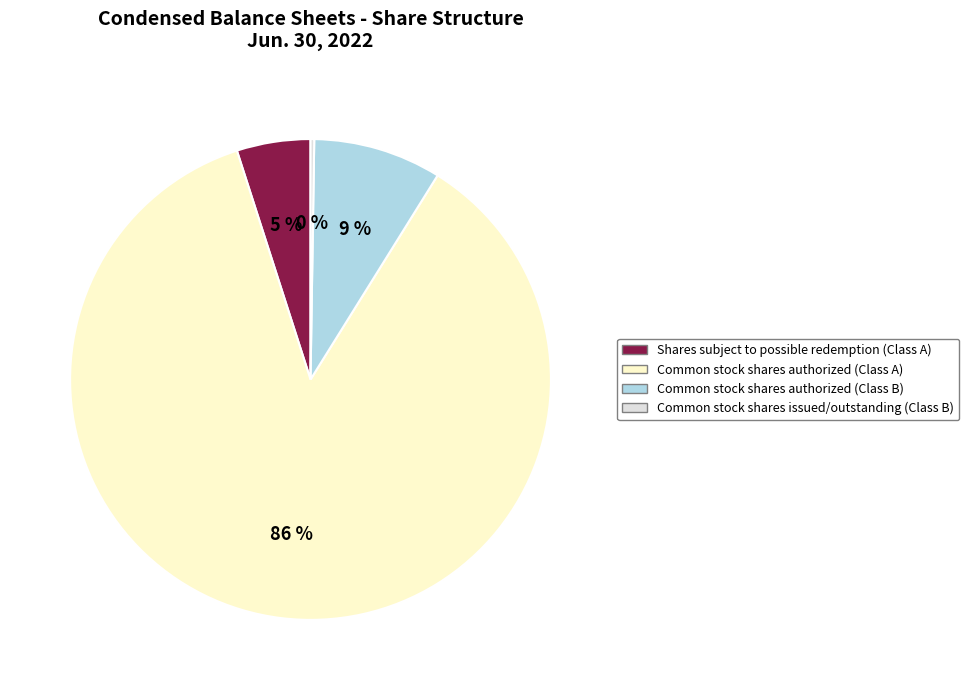

True or false: Common stock shares authorized (Class A) accounts for 86% of the total.

True